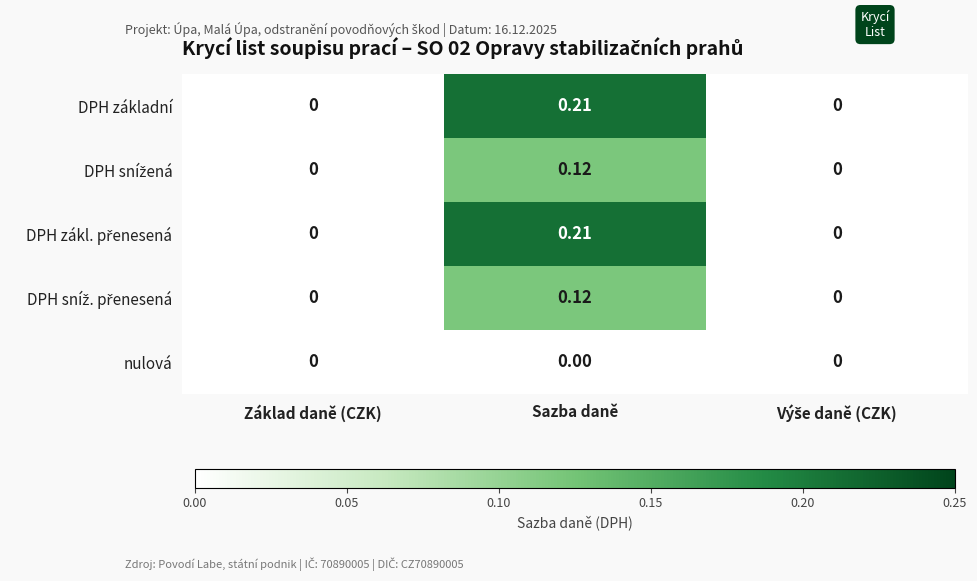

Which label corresponds to the largest value in the chart?

Sazba daně